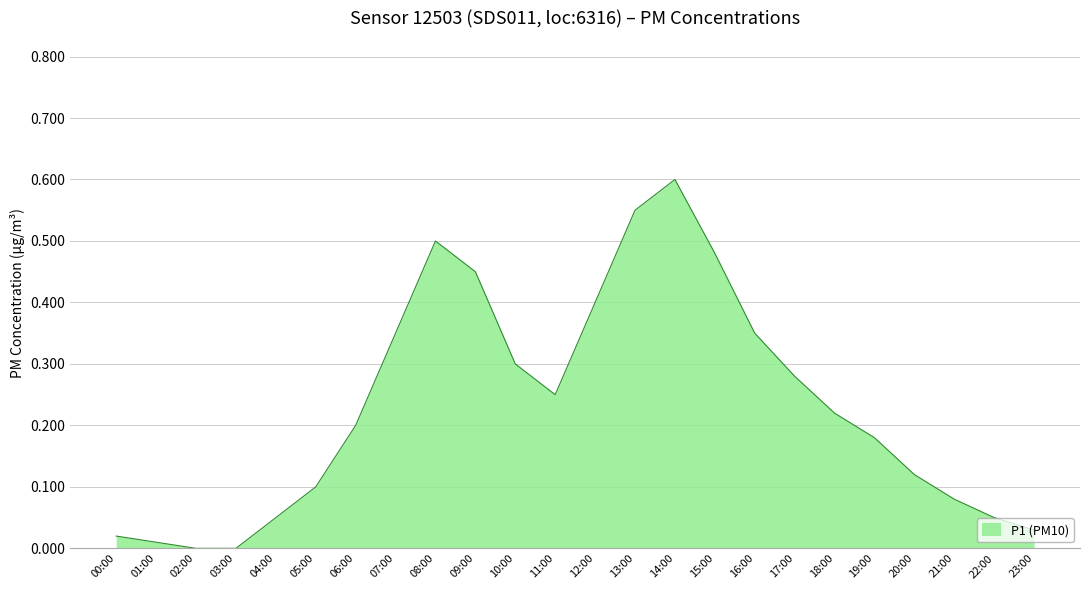

At which category does the chart reach its peak across all series?

14:00